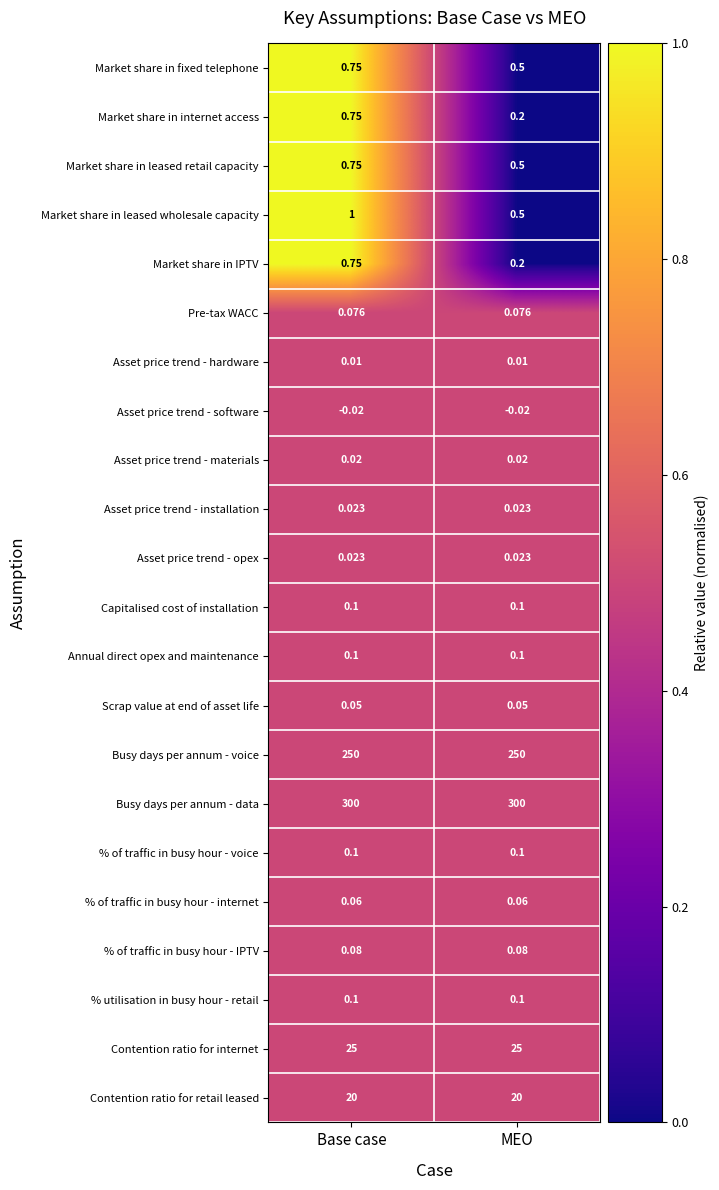

Is the value of Contention ratio for retail leased at Base case greater than the value of Busy days per annum - data at Base case?

No